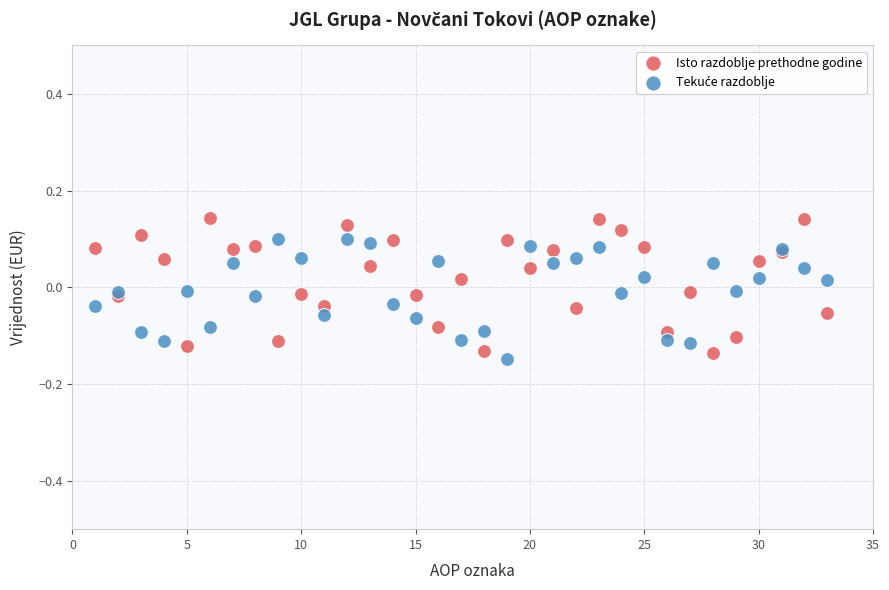

Which series contains the highest Y value?

Isto razdoblje prethodne godine